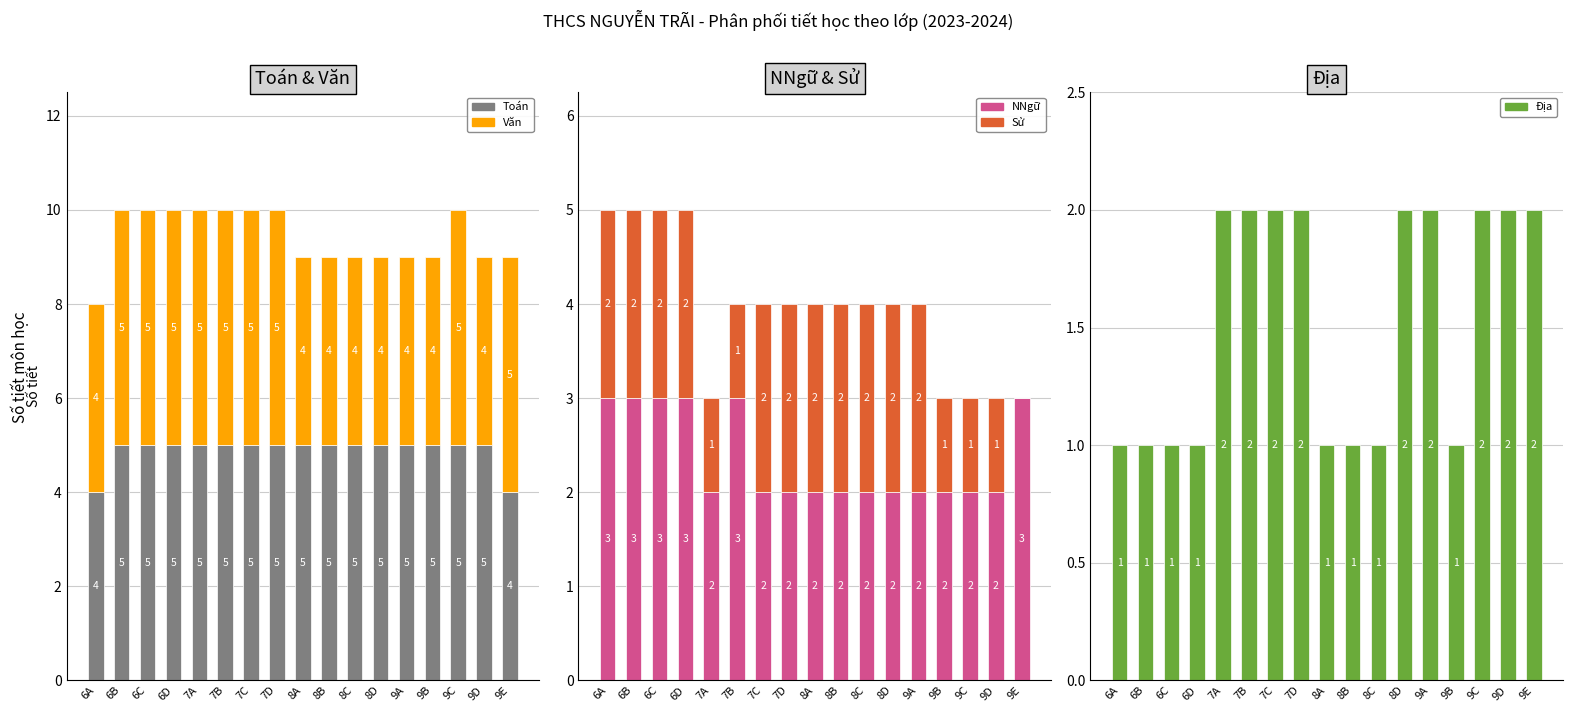

Which series has the largest range (max minus min)?

Sử